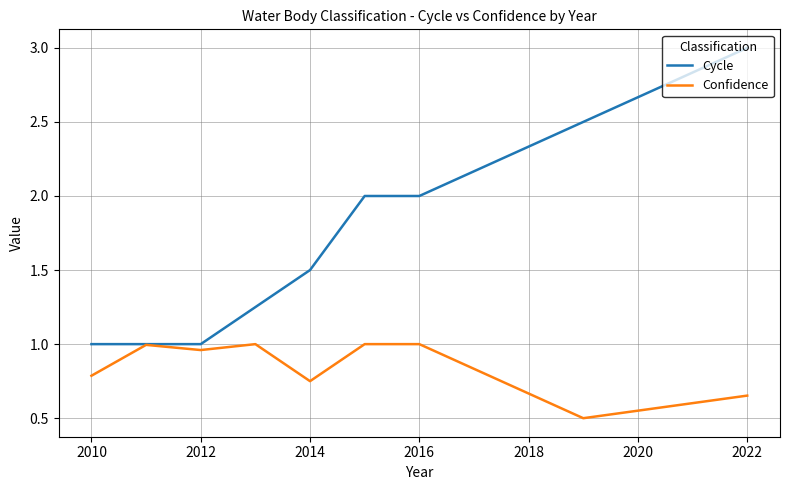

Count the number of data series in this chart.

2